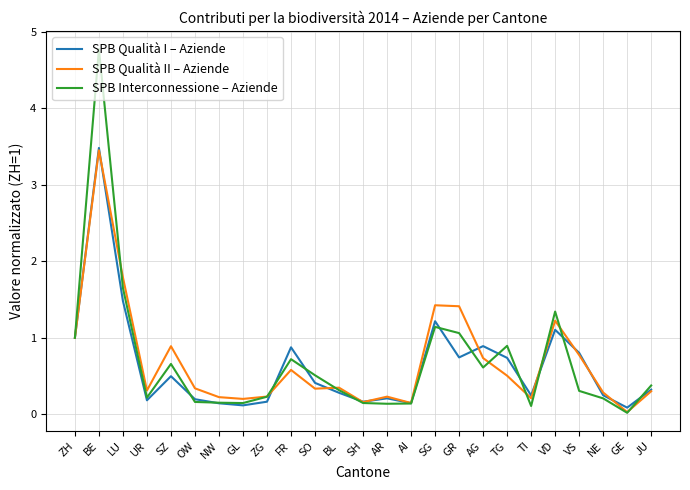

What is the difference between the SPB Qualità I – Aziende values at NE and FR?

0.6